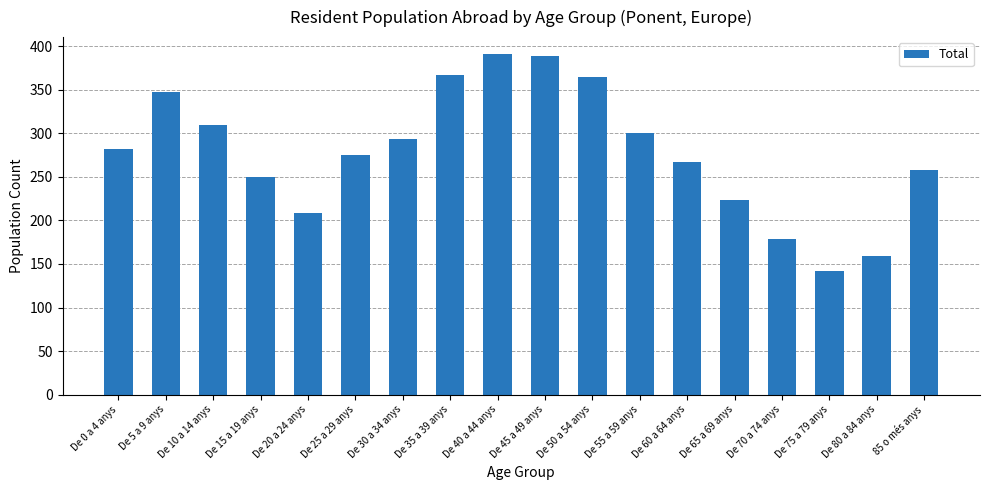

Reading right to left, list all the values displayed in this chart.

85 o més anys=258	De 80 a 84 anys=159	De 75 a 79 anys=142	De 70 a 74 anys=179	De 65 a 69 anys=224	De 60 a 64 anys=267	De 55 a 59 anys=300	De 50 a 54 anys=365	De 45 a 49 anys=389	De 40 a 44 anys=391	De 35 a 39 anys=367	De 30 a 34 anys=294	De 25 a 29 anys=275	De 20 a 24 anys=208	De 15 a 19 anys=250	De 10 a 14 anys=310	De 5 a 9 anys=348	De 0 a 4 anys=282